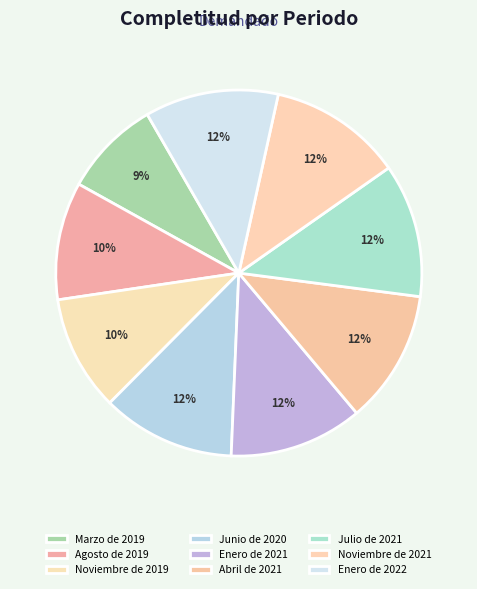

True or false: Junio de 2020 accounts for 4% of the total.

False